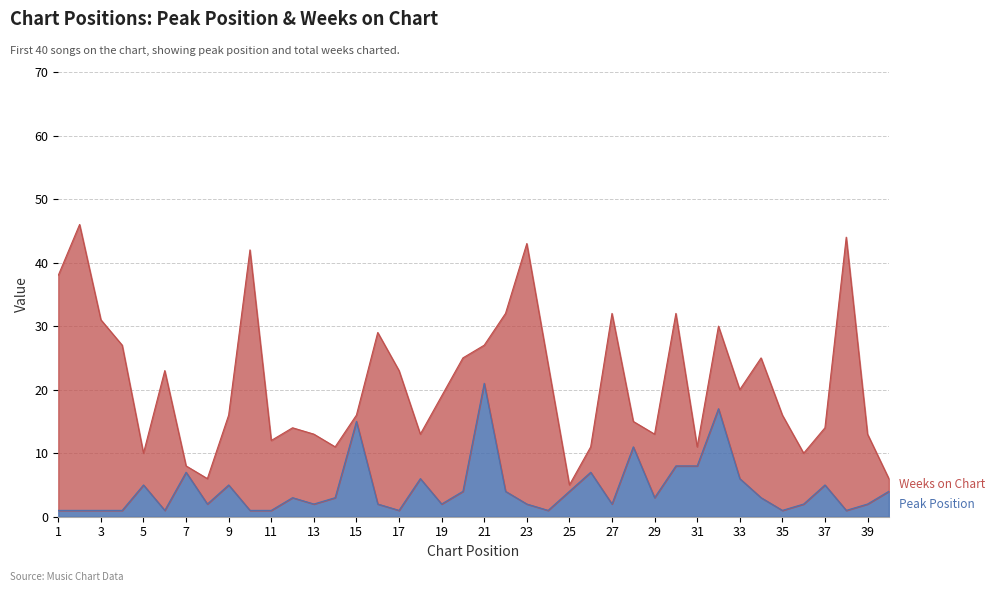

What is the value of the 12th point from the left?

3